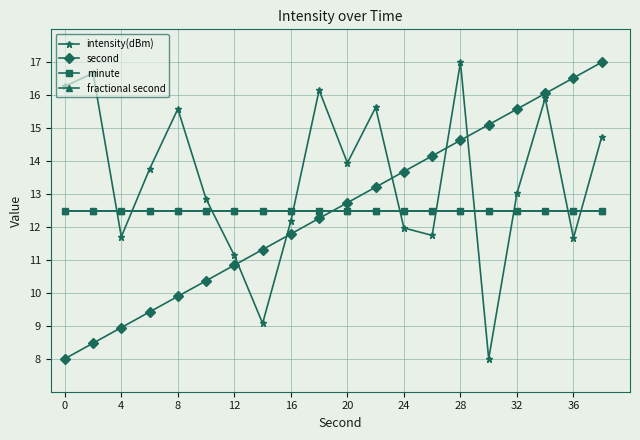

True or false: fractional second and intensity(dBm) intersect in this chart.

True